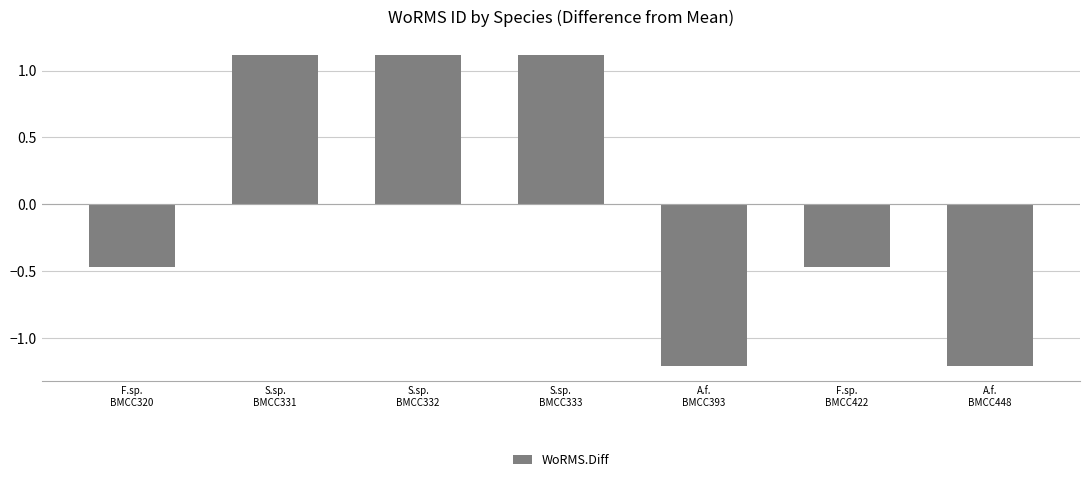

What is the minimum value shown in the chart?

-1.2